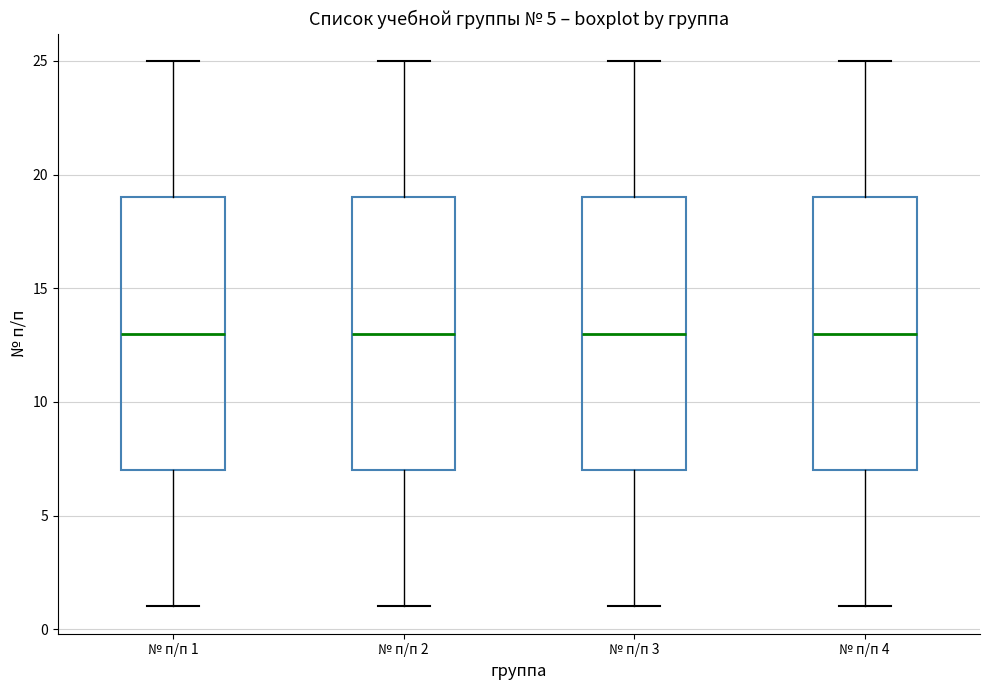

Where does the median line of the box for № п/п 2 sit on the y-axis? The values are not printed on the chart, so give them approximately, as read against the axis.

13